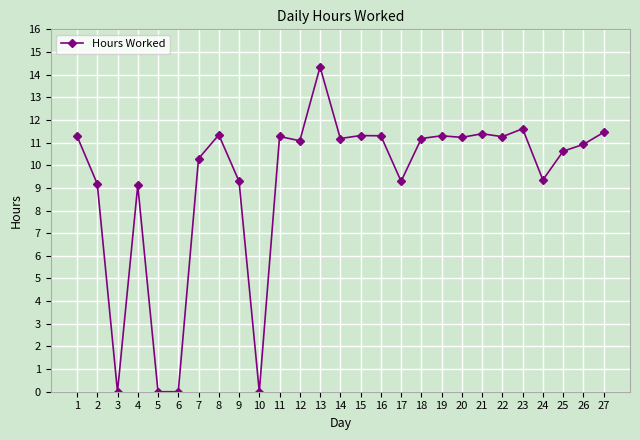

What is the change in value from 14 to 16?

+0.1